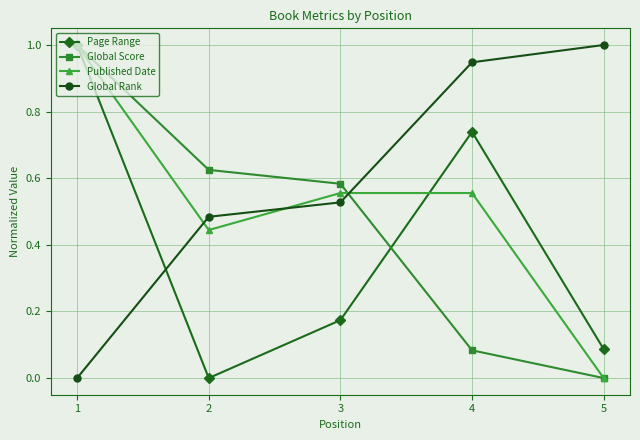

Which series ends up on top after the final intersection of Global Score and Global Rank?

Global Rank